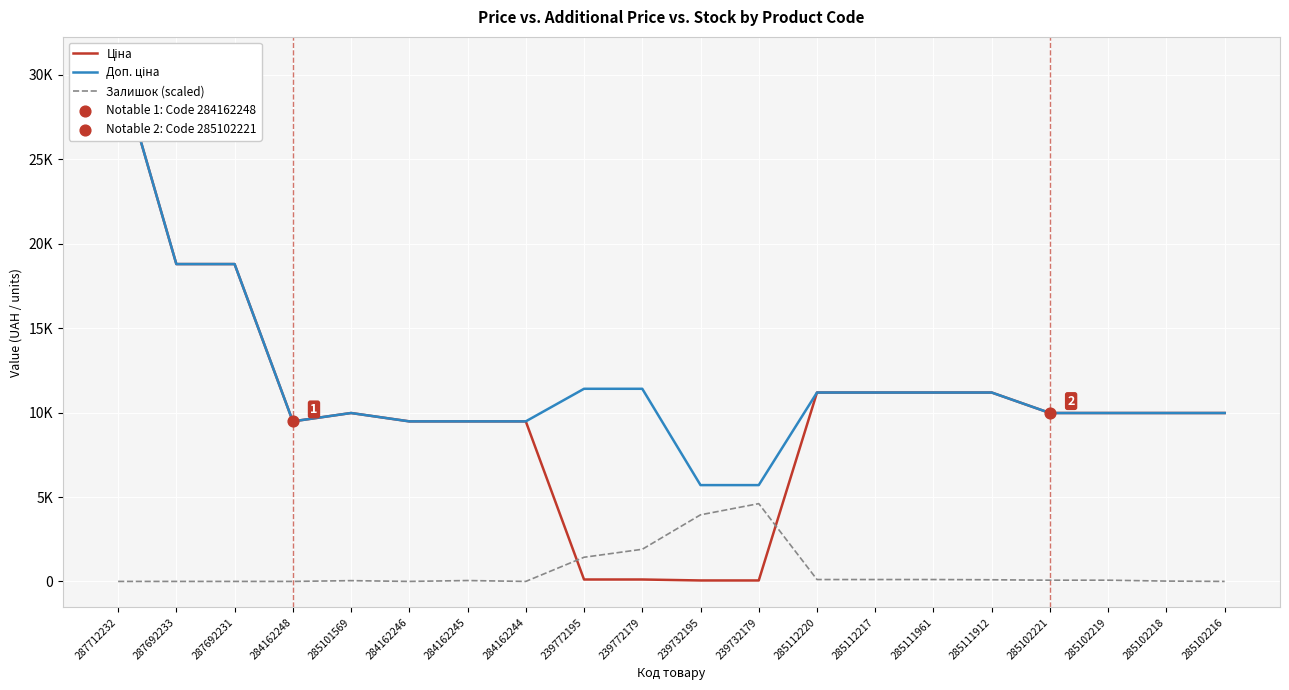

Which series has the widest spread of Y values?

Ціна